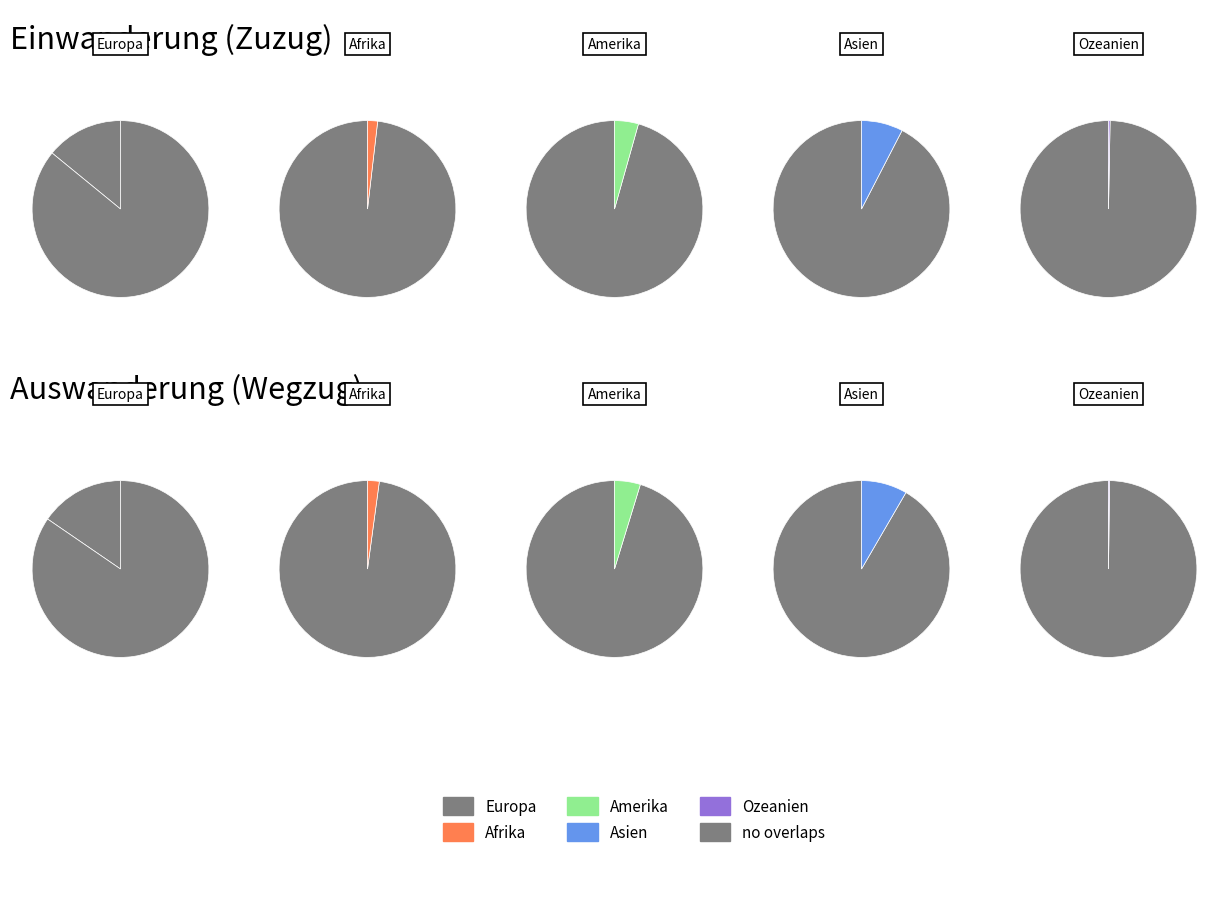

Which slice represents more than half of the pie?

Europa